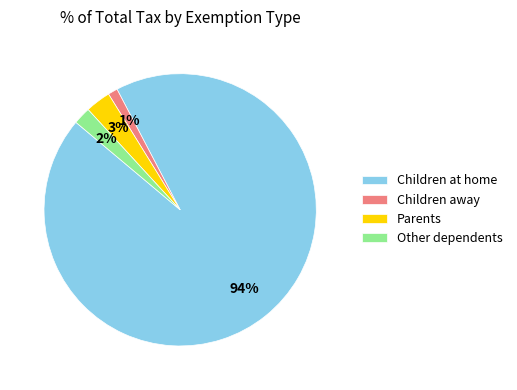

Is the sum of Parents and Children at home greater than half?

Yes